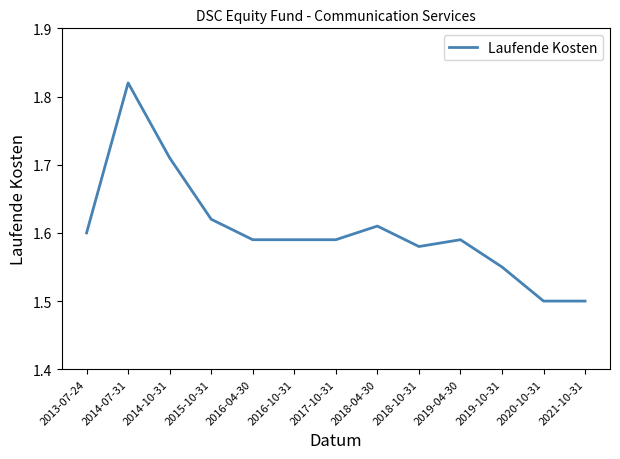

What is the difference between the second highest and second lowest values?

0.2